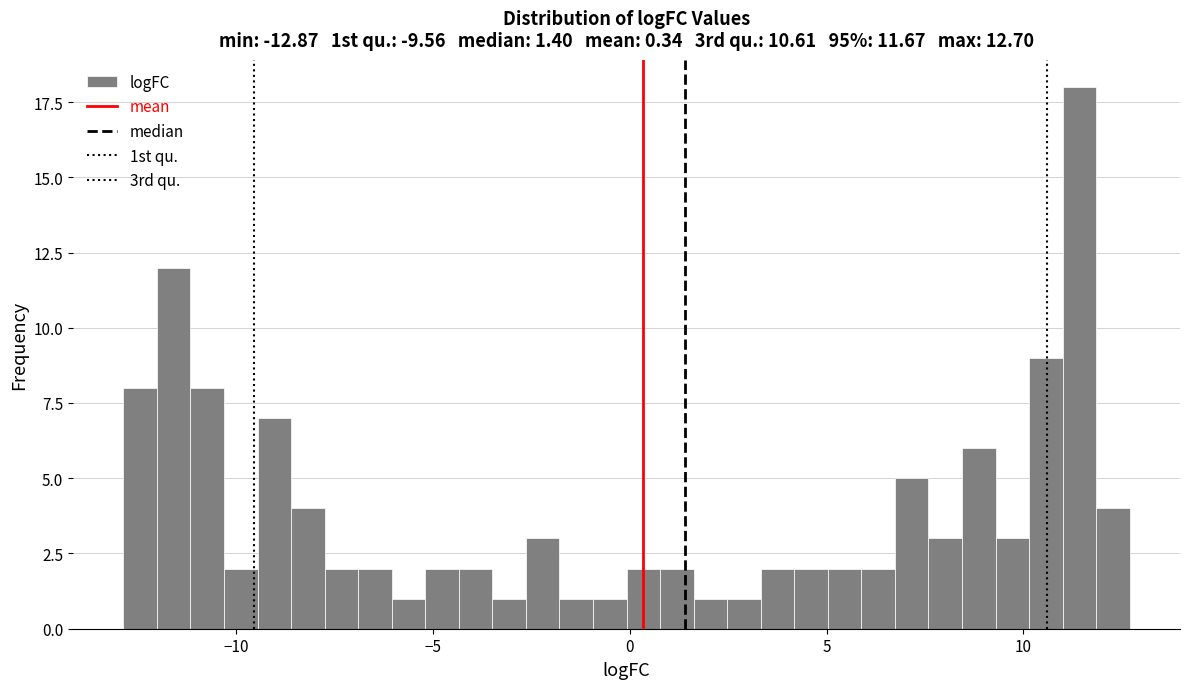

Read against the x-axis, roughly where is the centre of the tallest bar?

11.5